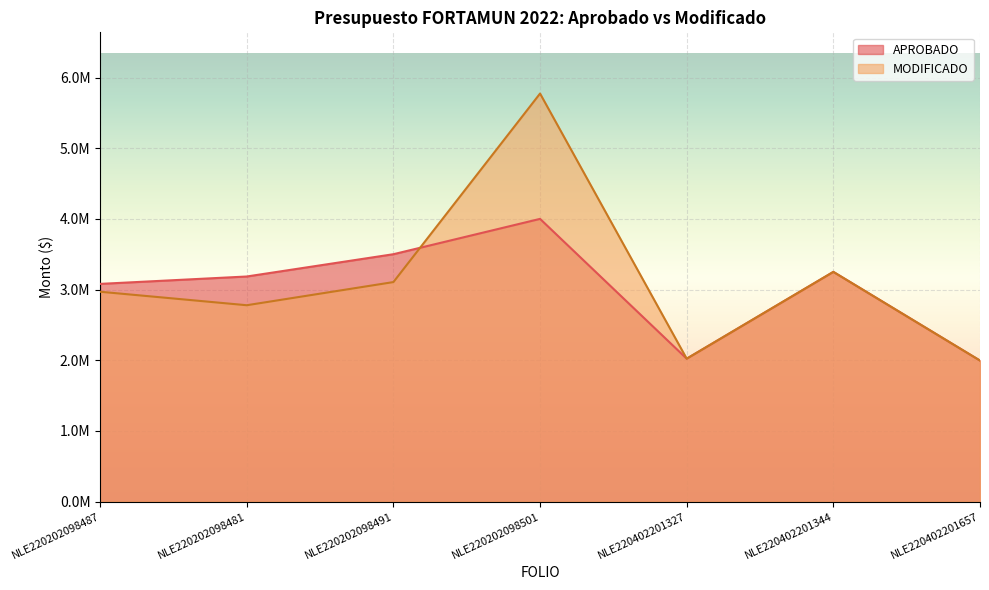

True or false: MODIFICADO has a value of 1995126.6 at NLE220402201657.

True